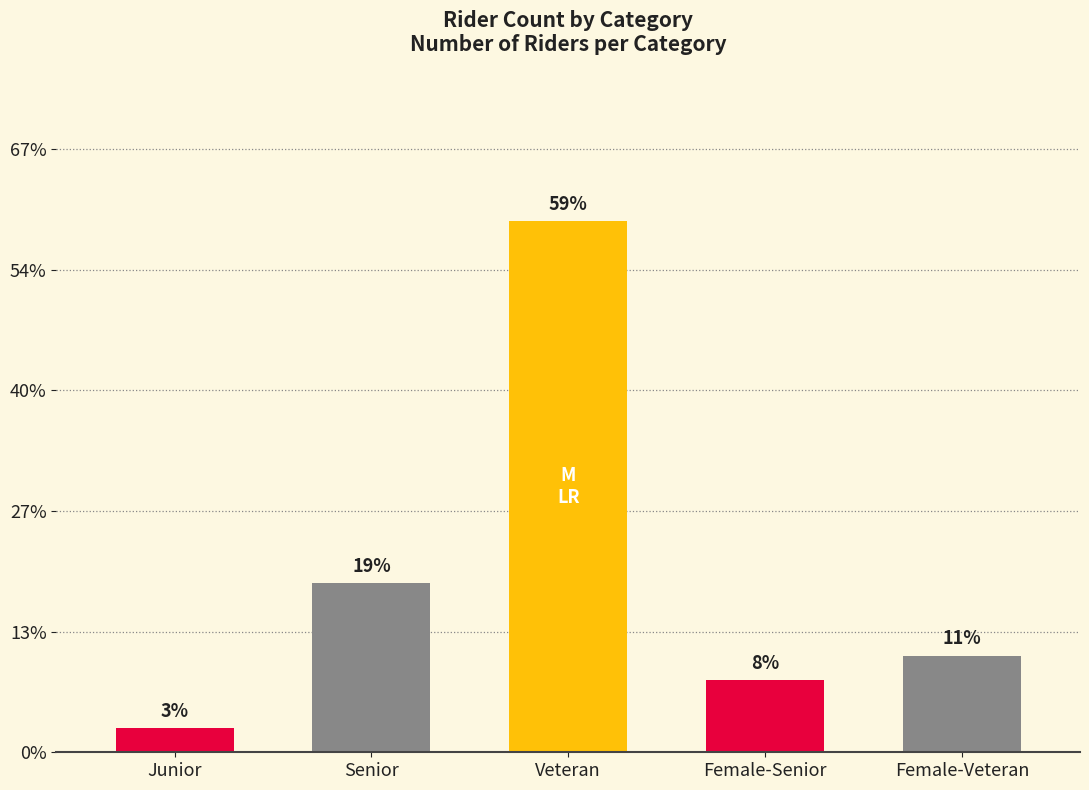

What is the ratio of the value at Senior to the value at Junior?

7.0